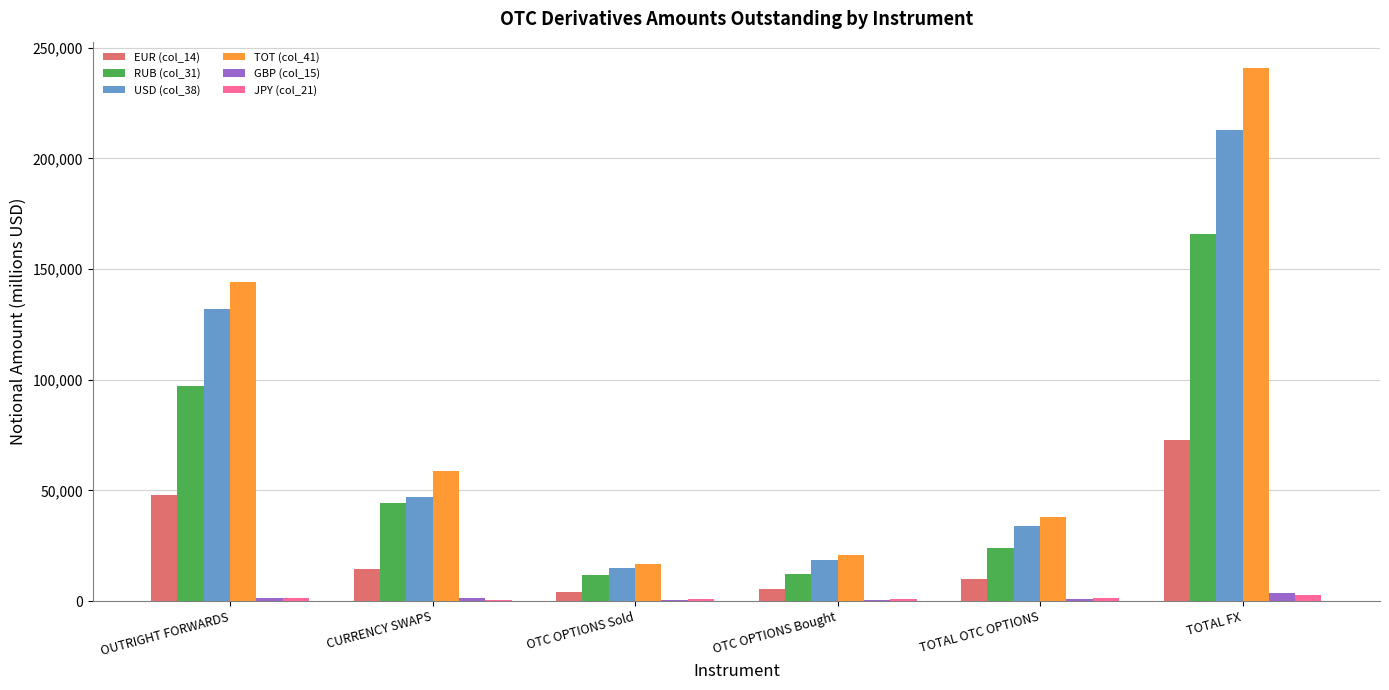

The value of EUR (col_14) at OUTRIGHT FORWARDS is 80506.5. True or false?

False